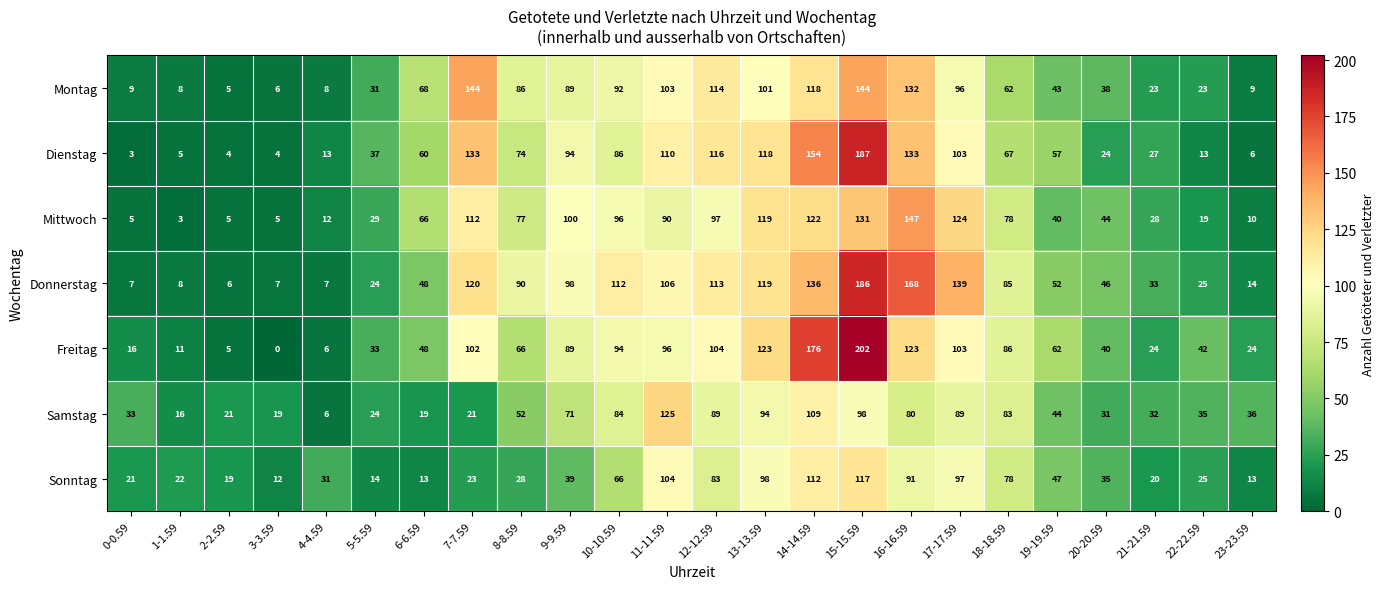

The Freitag series shows 204 at 16-16.59. True or false?

False